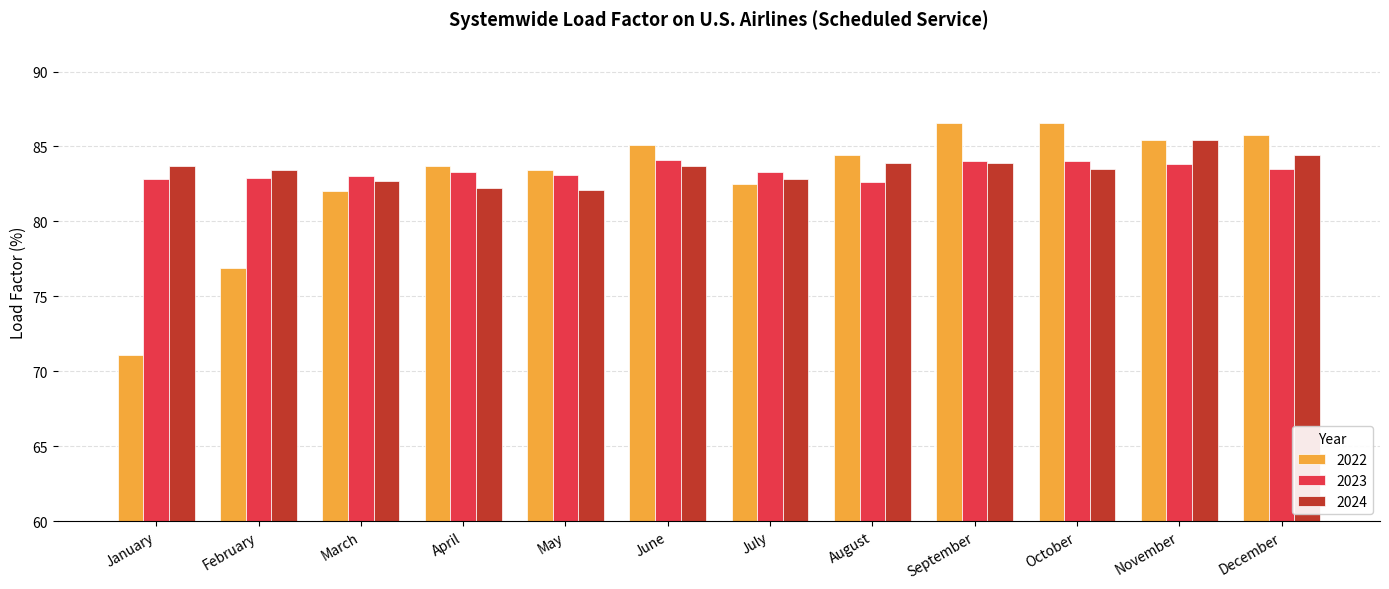

What is the minimum value shown in the chart?

71.1